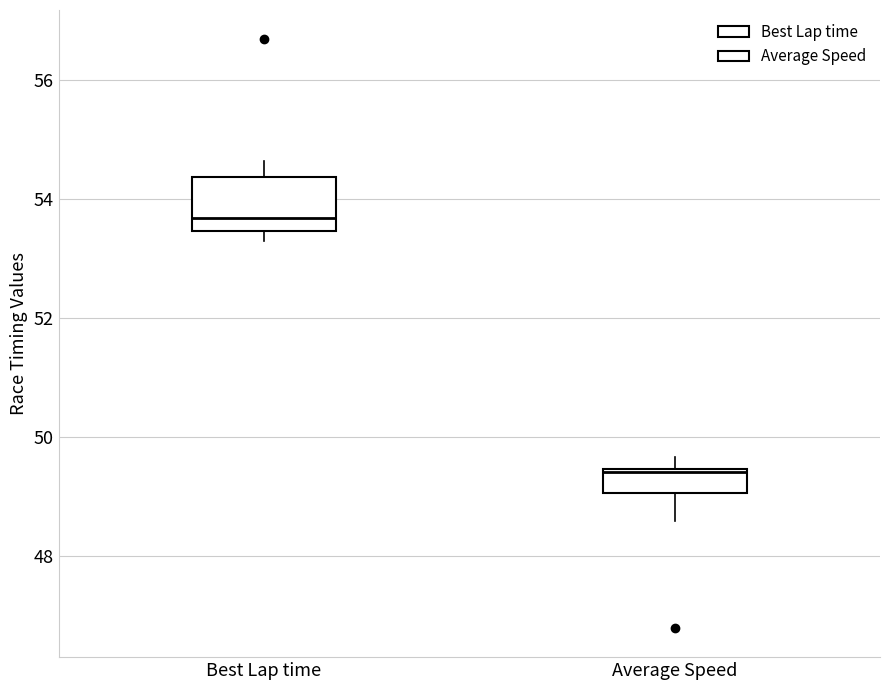

Which box is the tallest, from its lower edge to its upper edge?

Best Lap time